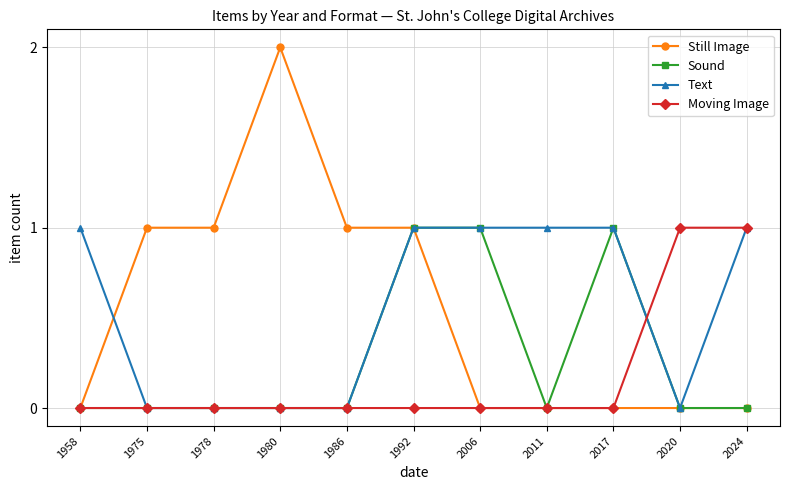

Reading left to right, list all the values displayed in this chart.

Still Image: 1958=0	1975=1	1978=1	1980=2	1986=1	1992=1	2006=0	2011=0	2017=0	2020=0	2024=0
Sound: 1958=0	1975=0	1978=0	1980=0	1986=0	1992=1	2006=1	2011=0	2017=1	2020=0	2024=0
Text: 1958=1	1975=0	1978=0	1980=0	1986=0	1992=1	2006=1	2011=1	2017=1	2020=0	2024=1
Moving Image: 1958=0	1975=0	1978=0	1980=0	1986=0	1992=0	2006=0	2011=0	2017=0	2020=1	2024=1